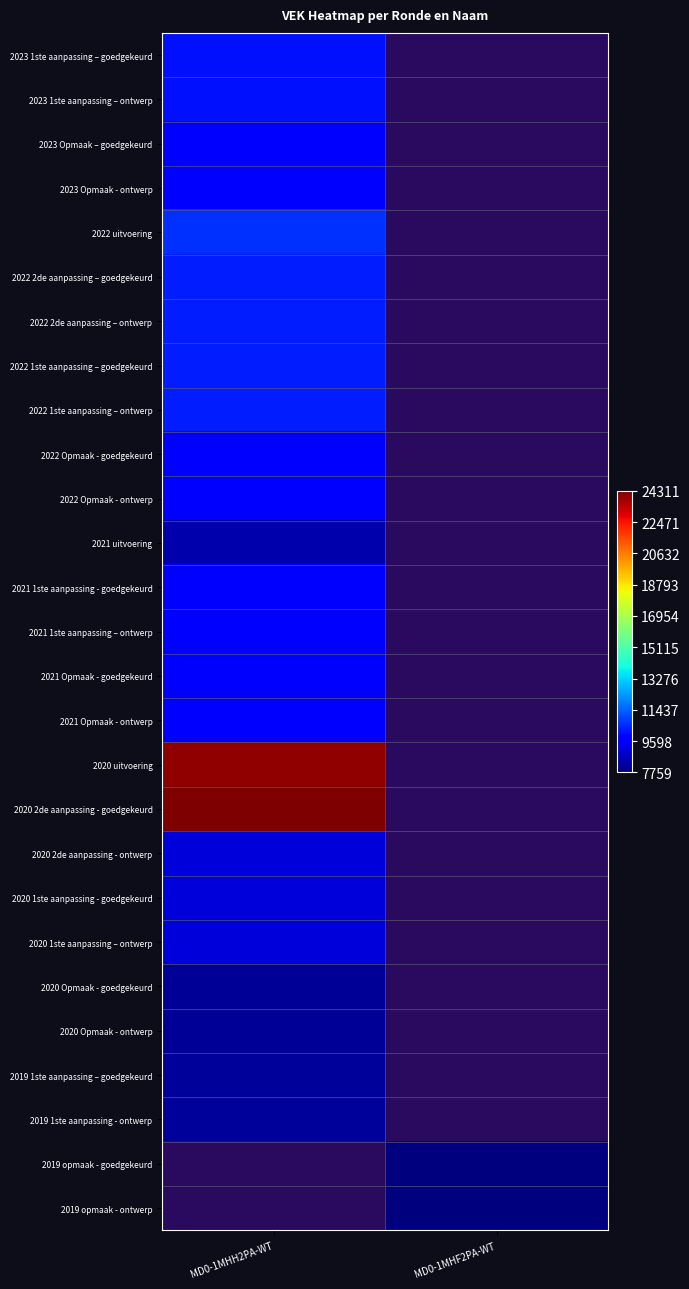

List the series in order of their overall mean, lowest first.

2023 1ste aanpassing – goedgekeurd, 2023 1ste aanpassing – ontwerp, 2023 Opmaak – goedgekeurd, 2023 Opmaak - ontwerp, 2022 uitvoering, 2022 2de aanpassing – goedgekeurd, 2022 2de aanpassing – ontwerp, 2022 1ste aanpassing – goedgekeurd, 2022 1ste aanpassing – ontwerp, 2022 Opmaak - goedgekeurd, 2022 Opmaak - ontwerp, 2021 uitvoering, 2021 1ste aanpassing - goedgekeurd, 2021 1ste aanpassing – ontwerp, 2021 Opmaak - goedgekeurd, 2021 Opmaak - ontwerp, 2020 uitvoering, 2020 2de aanpassing - goedgekeurd, 2020 2de aanpassing - ontwerp, 2020 1ste aanpassing - goedgekeurd, 2020 1ste aanpassing – ontwerp, 2020 Opmaak - goedgekeurd, 2020 Opmaak - ontwerp, 2019 1ste aanpassing – goedgekeurd, 2019 1ste aanpassing - ontwerp, 2019 opmaak - goedgekeurd, 2019 opmaak - ontwerp